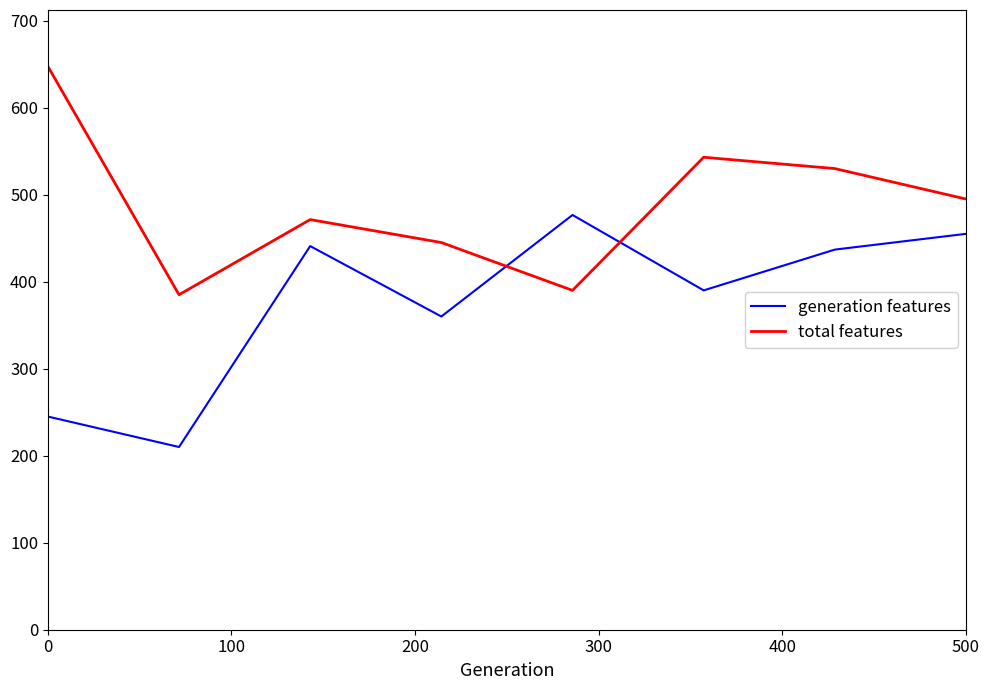

In total features, how many points are higher than both neighbors (excluding endpoints)?

2